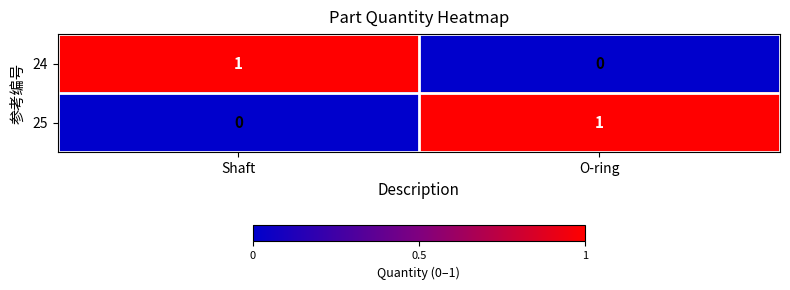

Reading left to right, what are all the values shown in this chart?

24: Shaft=1	O-ring=0
25: Shaft=0	O-ring=1